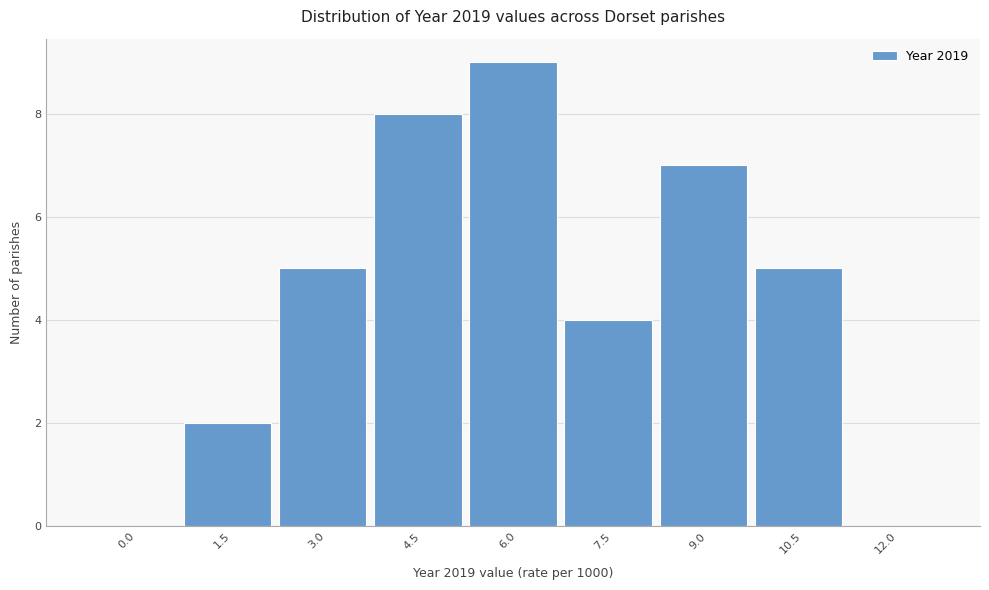

Reading left to right, what are all the values shown in this chart?

0.0=0	1.5=2	3.0=5	4.5=8	6.0=9	7.5=4	9.0=7	10.5=5	12.0=0